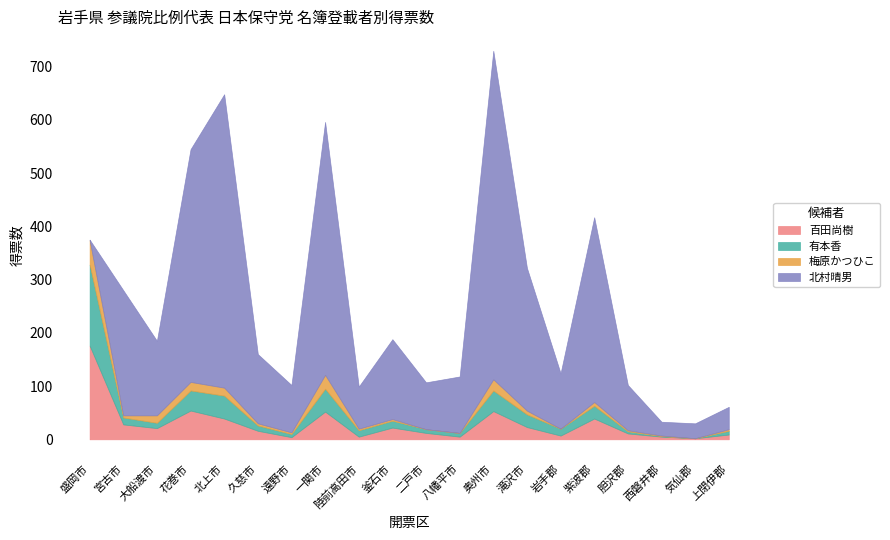

Reading left to right, what are all the values shown in this chart?

百田尚樹: 盛岡市=176.0	宮古市=28.0	大船渡市=21.0	花巻市=54.0	北上市=39.0	久慈市=16.0	遠野市=4.0	一関市=52.0	陸前高田市=5.0	釜石市=22.0	二戸市=12.0	八幡平市=5.0	奥州市=53.0	滝沢市=23.0	岩手郡=7.0	紫波郡=39.0	胆沢郡=11.0	西磐井郡=5.0	気仙郡=2.0	上閉伊郡=9.0
有本香: 盛岡市=152.0	宮古市=13.0	大船渡市=10.0	花巻市=37.8	北上市=43.0	久慈市=10.0	遠野市=6.0	一関市=43.0	陸前高田市=12.0	釜石市=13.0	二戸市=7.0	八幡平市=7.0	奥州市=38.7	滝沢市=23.9	岩手郡=13.0	紫波郡=24.0	胆沢郡=4.0	西磐井郡=1.0	気仙郡=0.0	上閉伊郡=7.0
梅原かつひこ: 盛岡市=46.0	宮古市=4.0	大船渡市=14.0	花巻市=16.0	北上市=15.0	久慈市=4.0	遠野市=3.0	一関市=26.0	陸前高田市=3.0	釜石市=3.0	二戸市=0.0	八幡平市=0.0	奥州市=21.0	滝沢市=7.0	岩手郡=0.0	紫波郡=7.0	胆沢郡=2.0	西磐井郡=1.0	気仙郡=0.0	上閉伊郡=3.0
北村晴男: 盛岡市=1.0	宮古市=235.0	大船渡市=140.0	花巻市=437.0	北上市=551.0	久慈市=130.0	遠野市=89.0	一関市=475.0	陸前高田市=79.0	釜石市=150.0	二戸市=88.0	八幡平市=106.0	奥州市=617.0	滝沢市=268.0	岩手郡=104.0	紫波郡=347.0	胆沢郡=85.0	西磐井郡=26.0	気仙郡=28.0	上閉伊郡=42.0